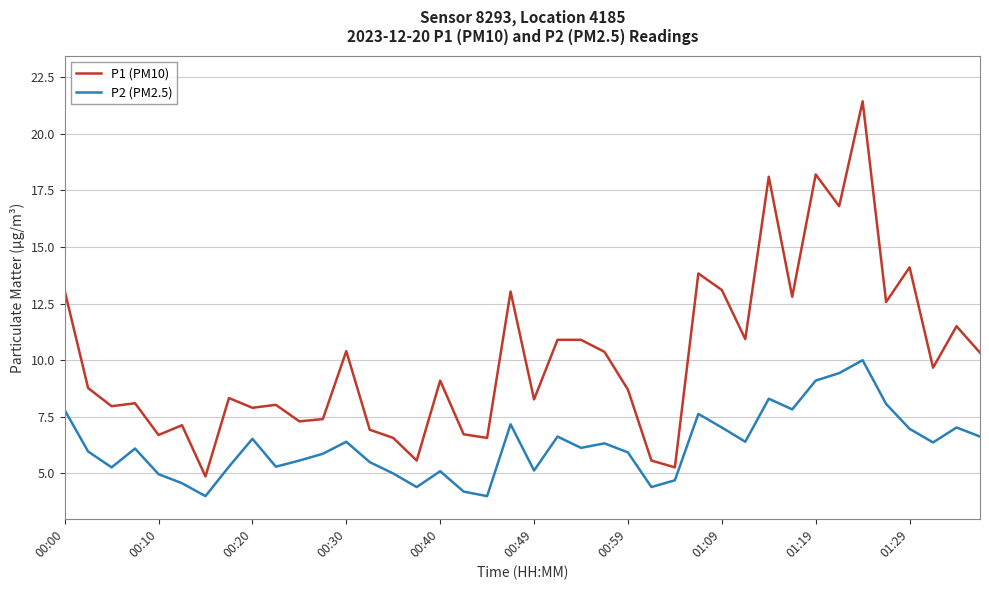

True or false: P2 (PM2.5) and P1 (PM10) intersect in this chart.

False